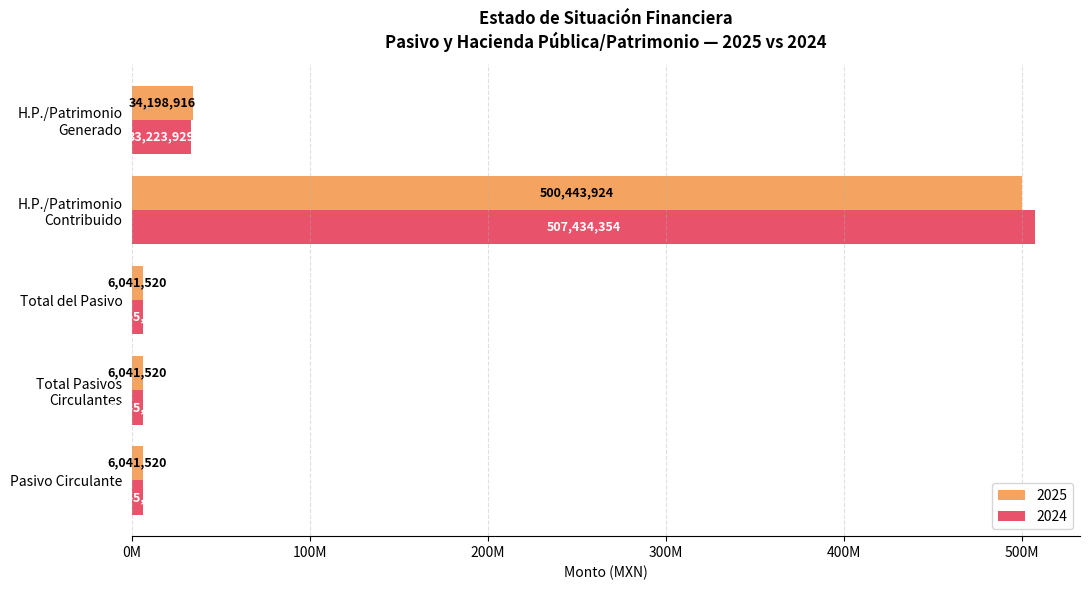

What are all the series names shown in the legend?

2025, 2024